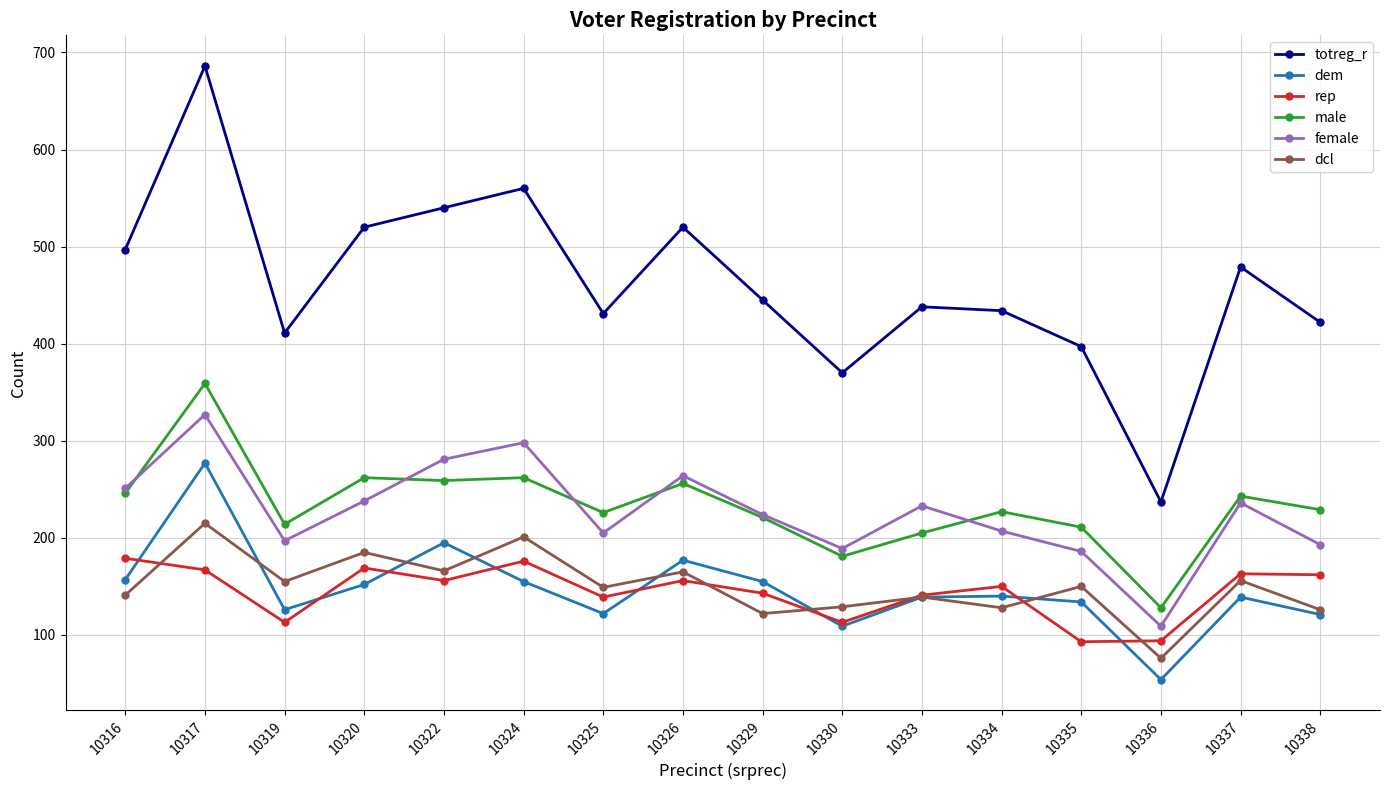

At which label does male first exceed 229?

10316